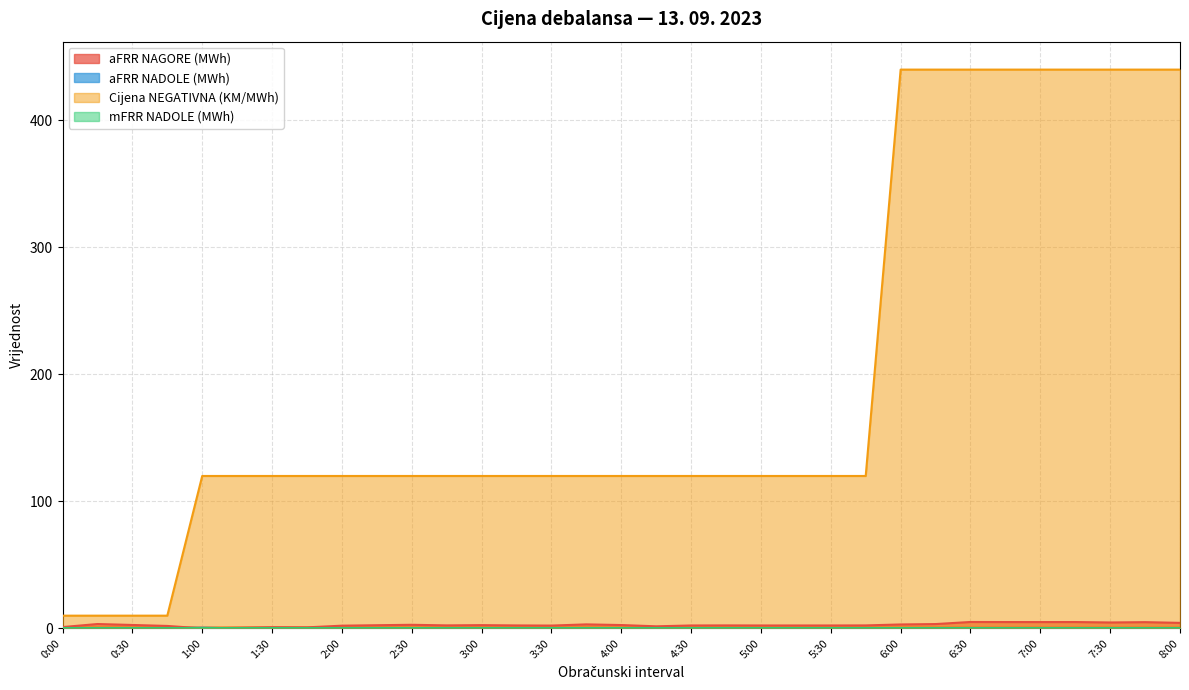

What is the difference between the maximum and minimum values in the Cijena NEGATIVNA (KM/MWh) series?

430.0